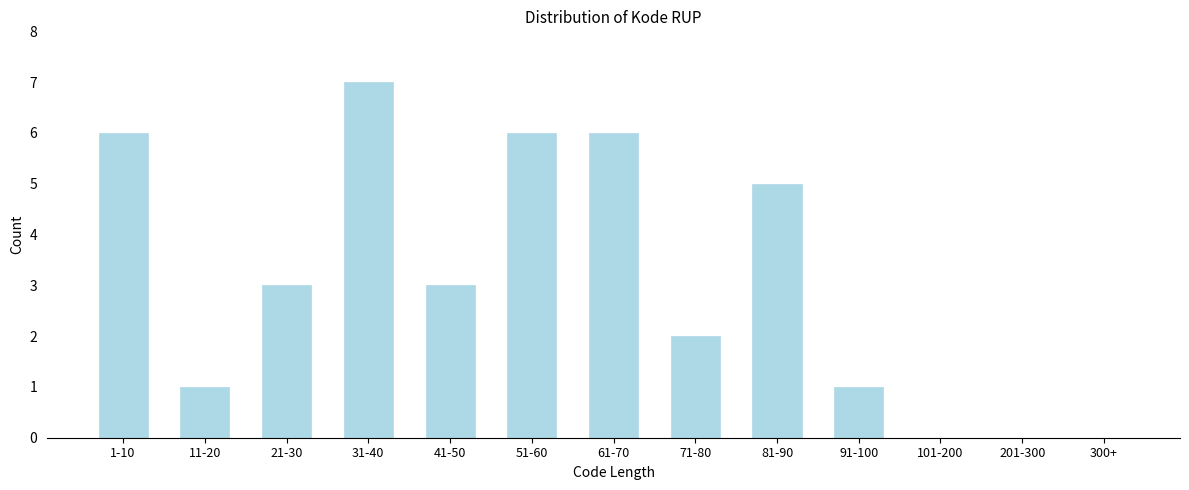

Reading right to left, transcribe all the data shown in this chart.

300+=0	201-300=0	101-200=0	91-100=1	81-90=5	71-80=2	61-70=6	51-60=6	41-50=3	31-40=7	21-30=3	11-20=1	1-10=6